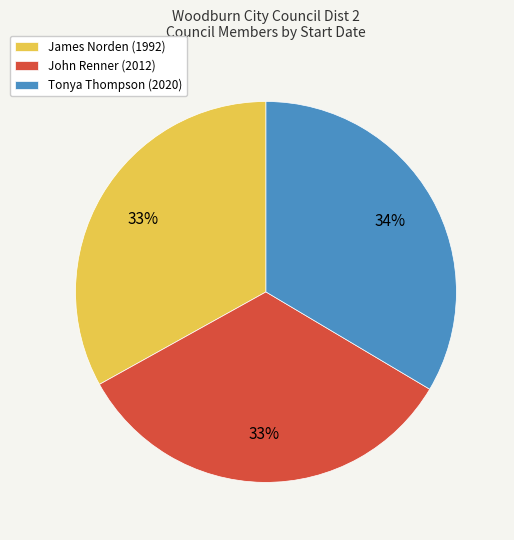

To the nearest percent, what percentage of the pie is James Norden (1992)?

33%